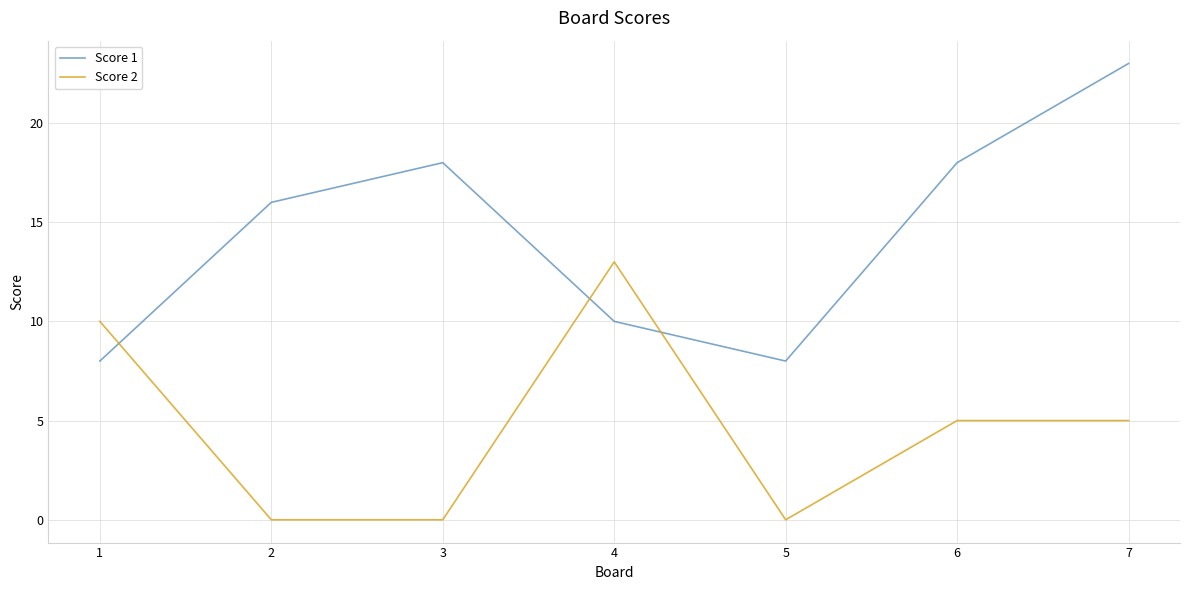

What is the maximum value shown in the chart?

23